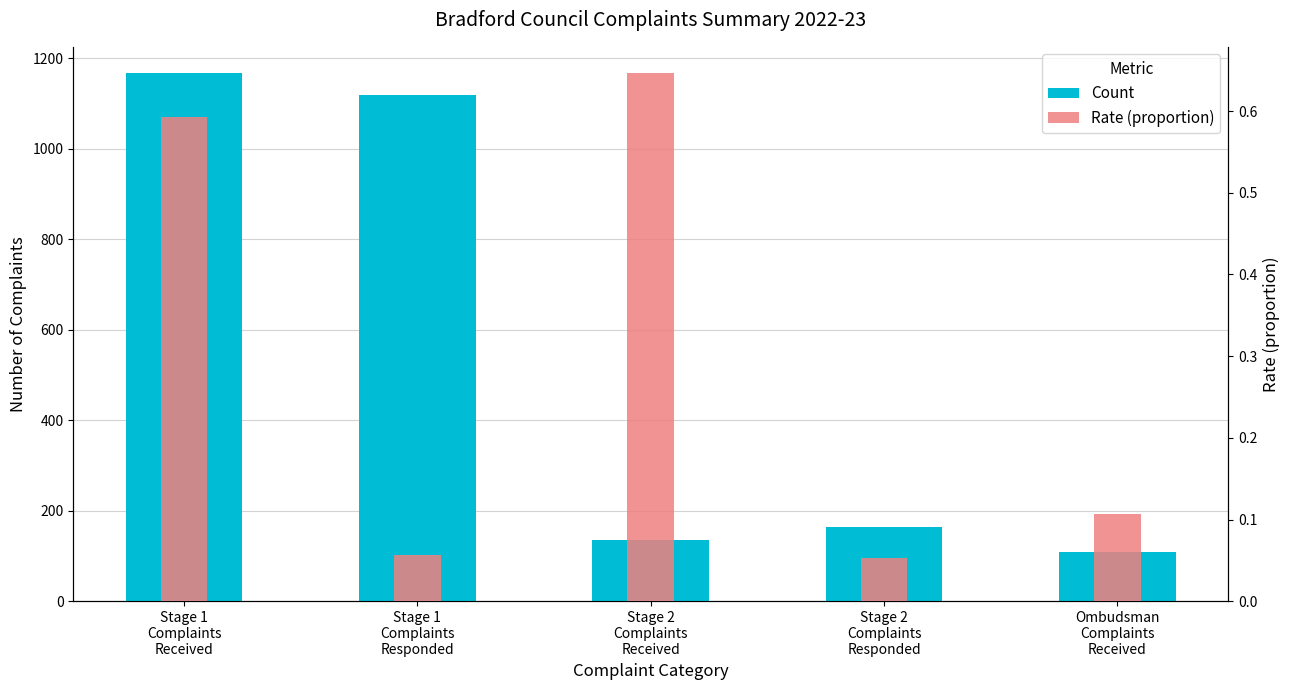

Which series has the largest range (max minus min)?

Count